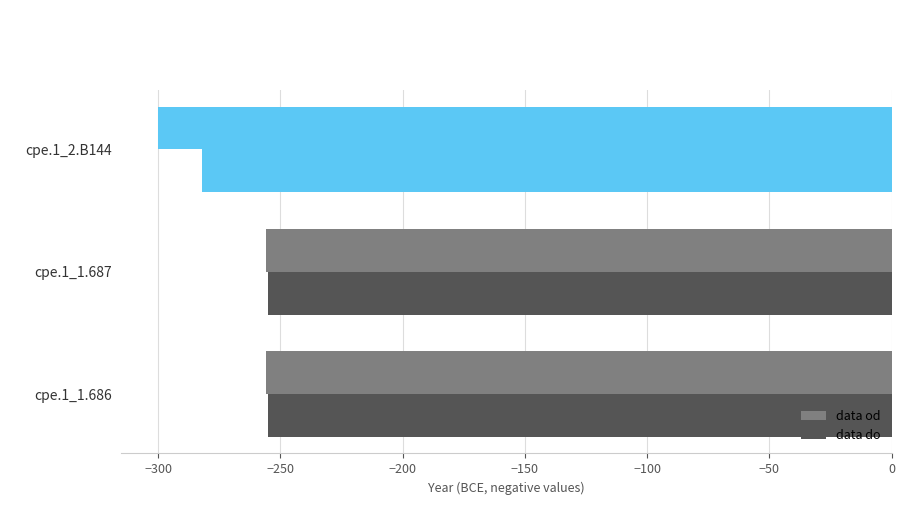

How many data points in data od are less than -256?

1